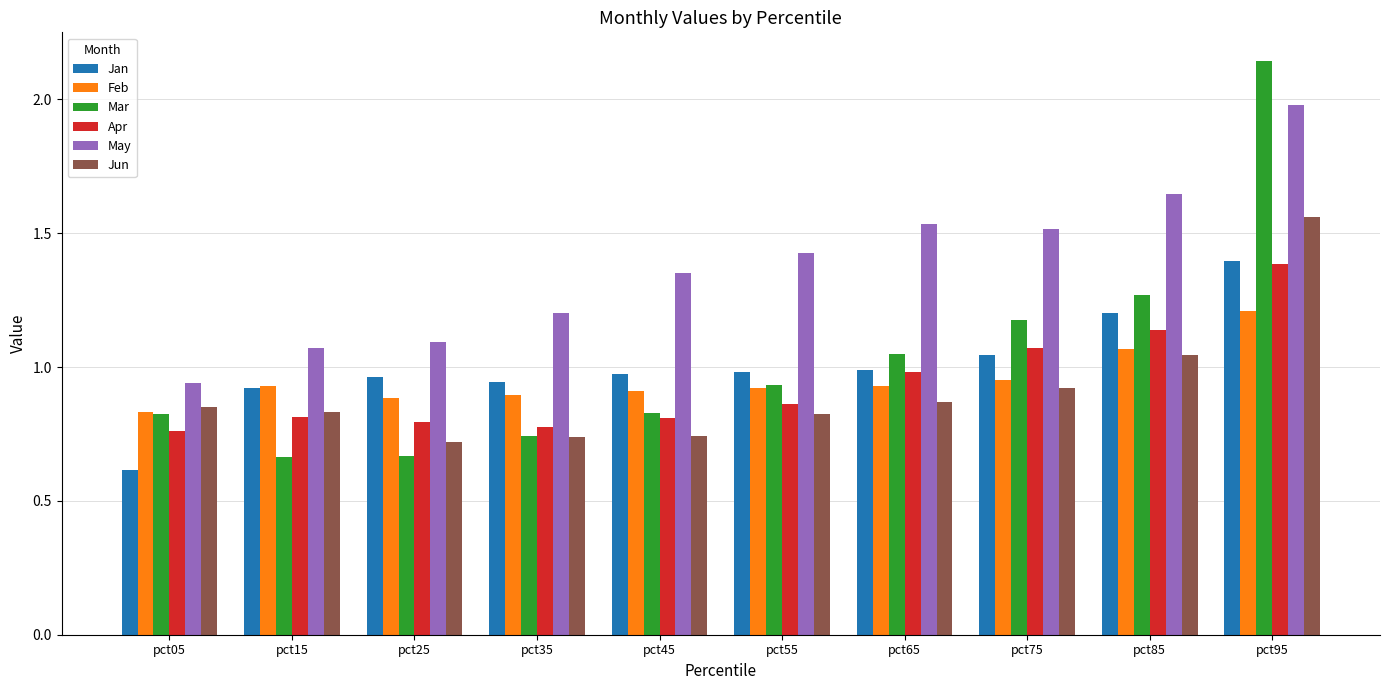

Which label corresponds to the largest value in the chart?

pct95